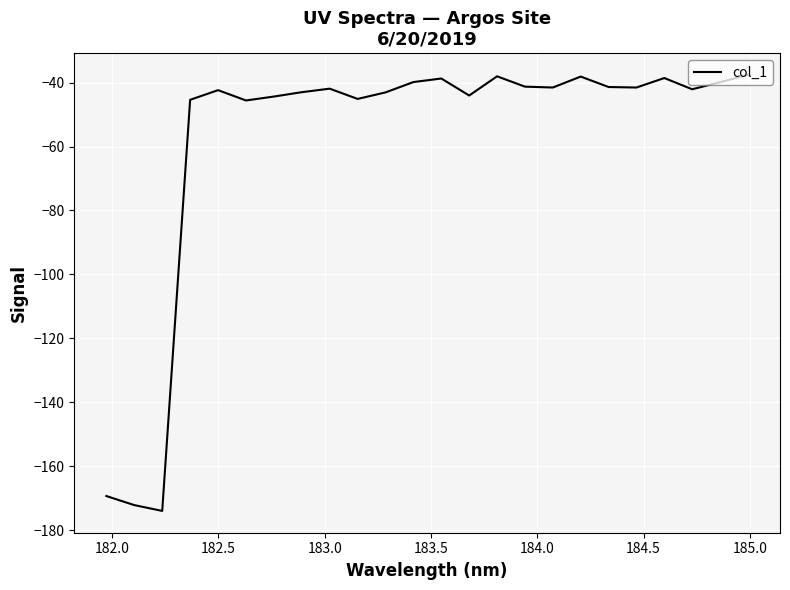

What is the minimum value shown in the chart?

-174.0